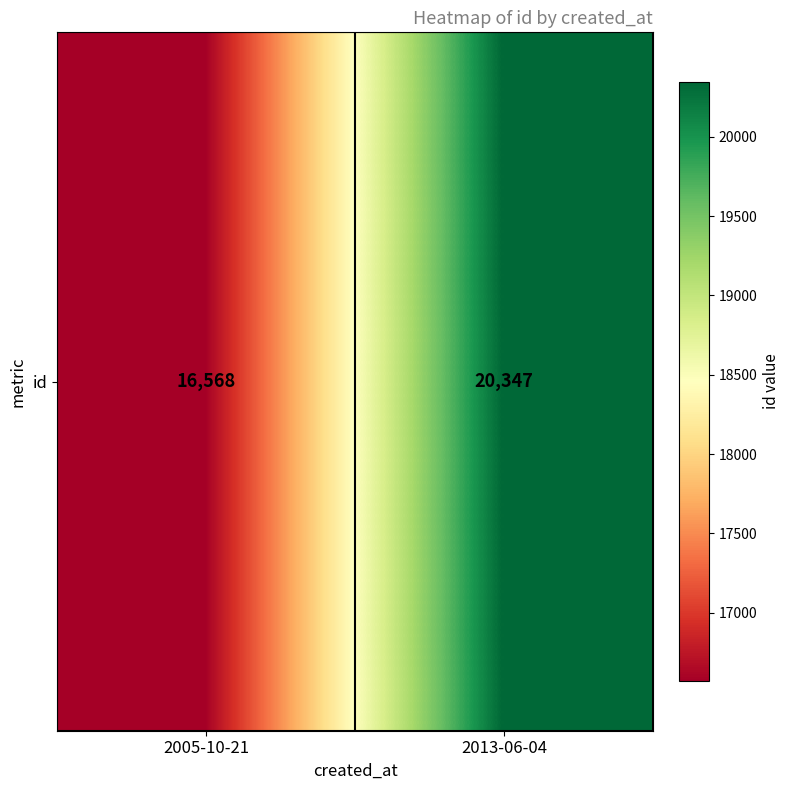

The chart shows a value of 11081 at 2005-10-21. True or false?

False